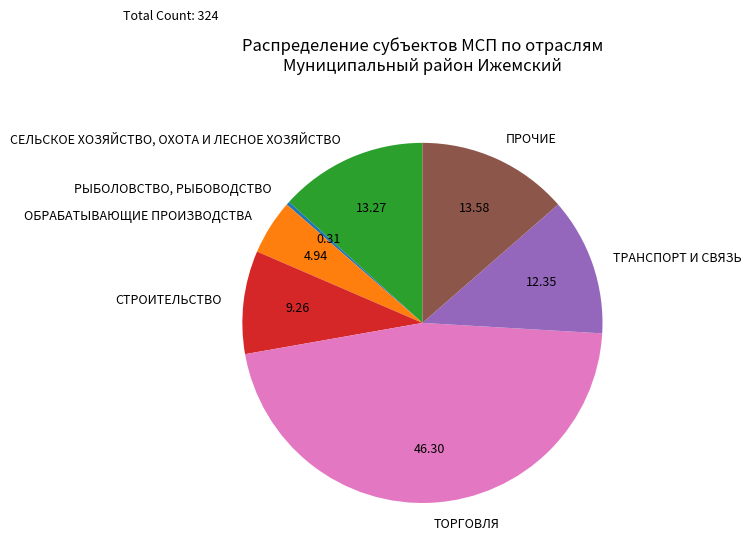

Between ПРОЧИЕ and РЫБОЛОВСТВО, РЫБОВОДСТВО, which is larger?

ПРОЧИЕ